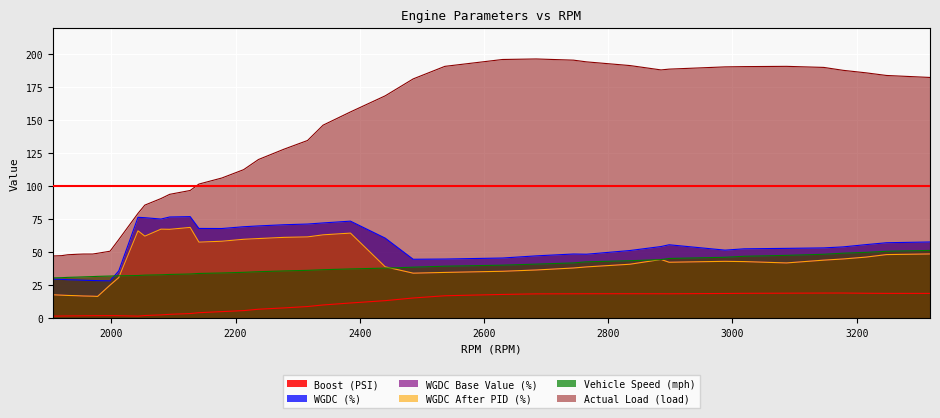

How many times do WGDC Base Value (%) and Vehicle Speed (mph) cross each other?

4